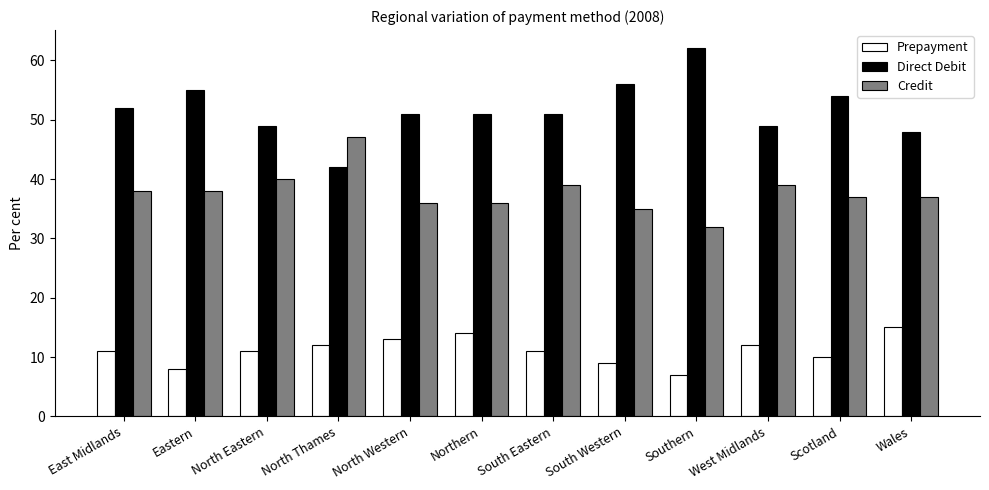

Which category has the highest value across all series?

Southern